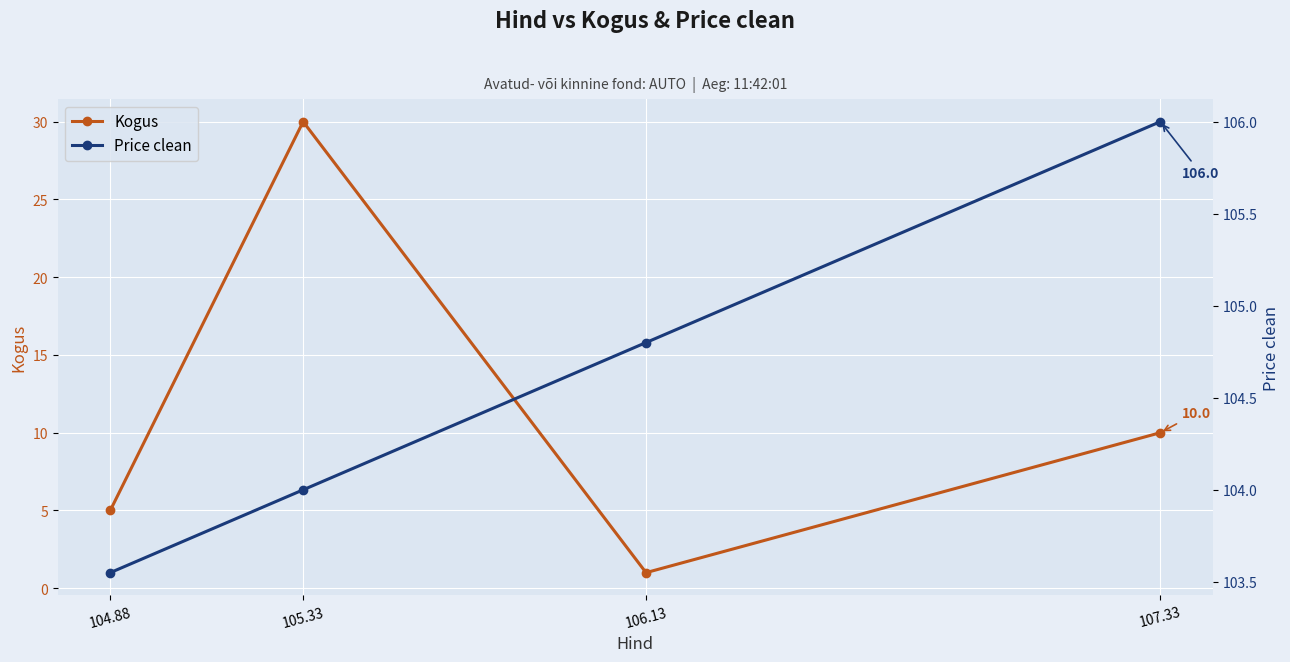

What is the sum of the Price clean values at 107.33 and 105.33?

210.0